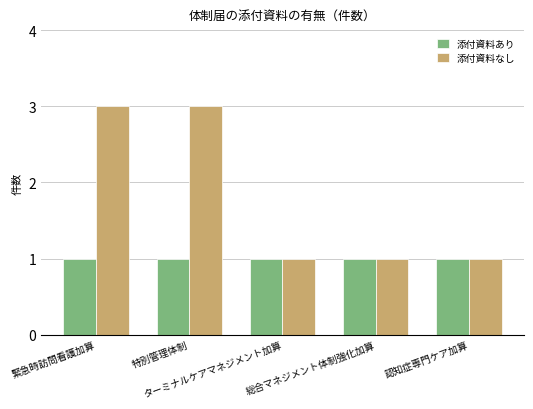

Does the chart contain stacked bars?

No